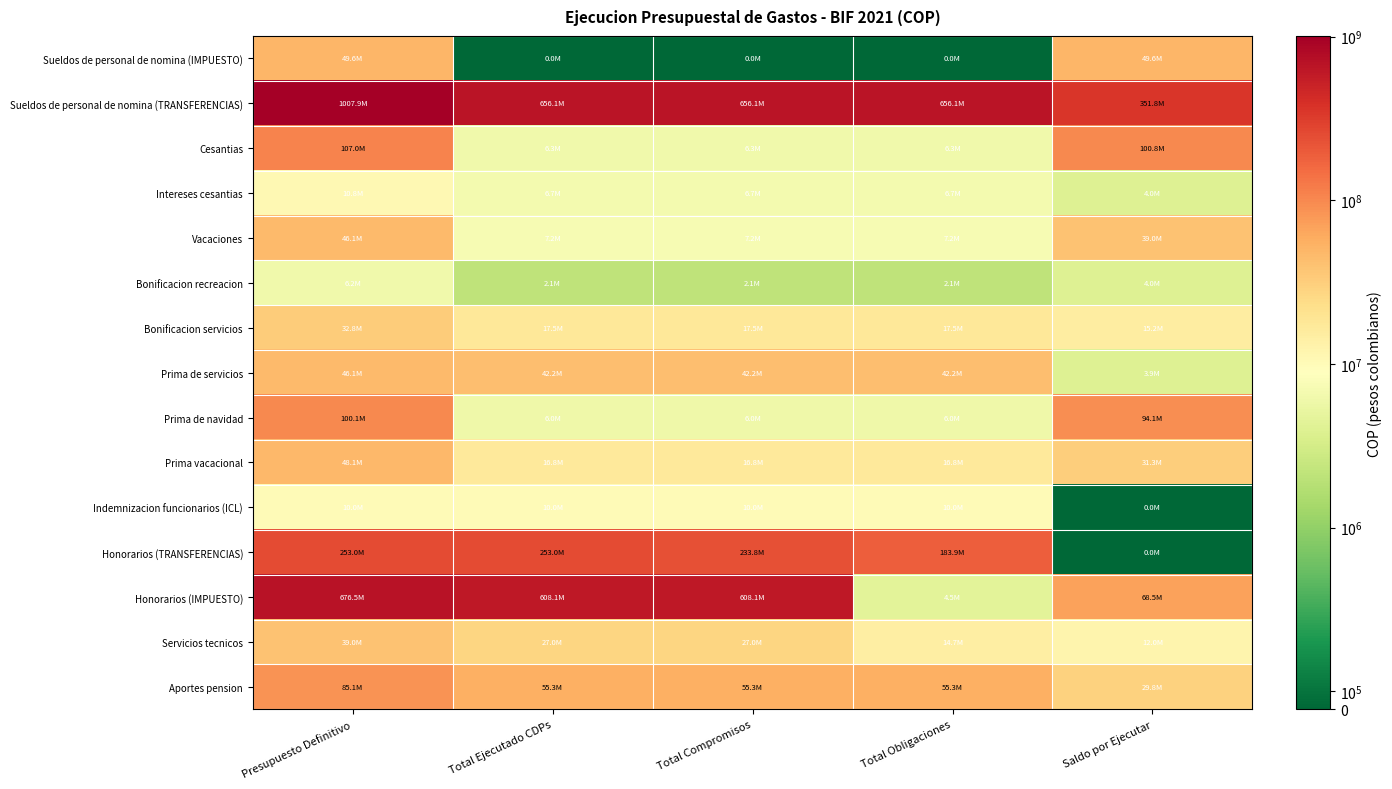

How many series are shown in this chart?

15